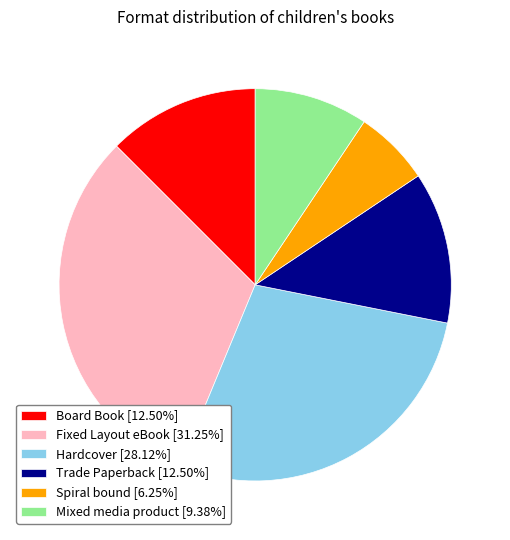

Is there a majority slice in this chart?

No